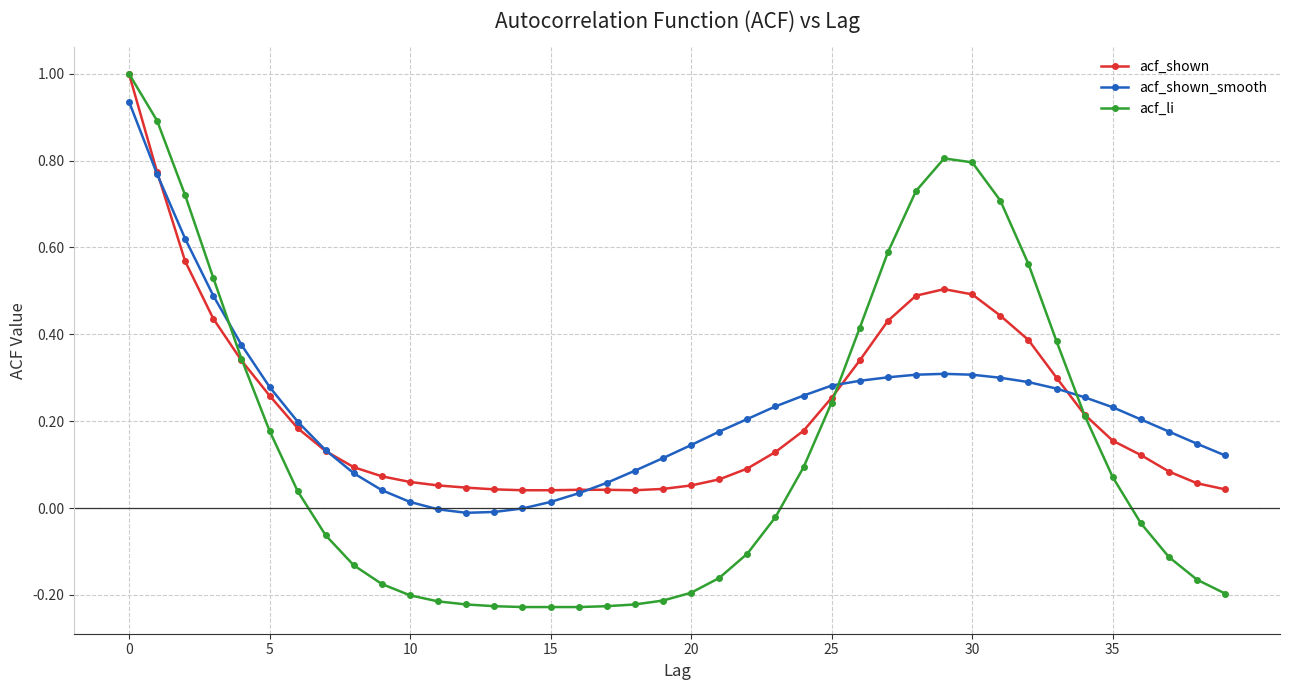

What is the sum of all acf_li values?

5.7